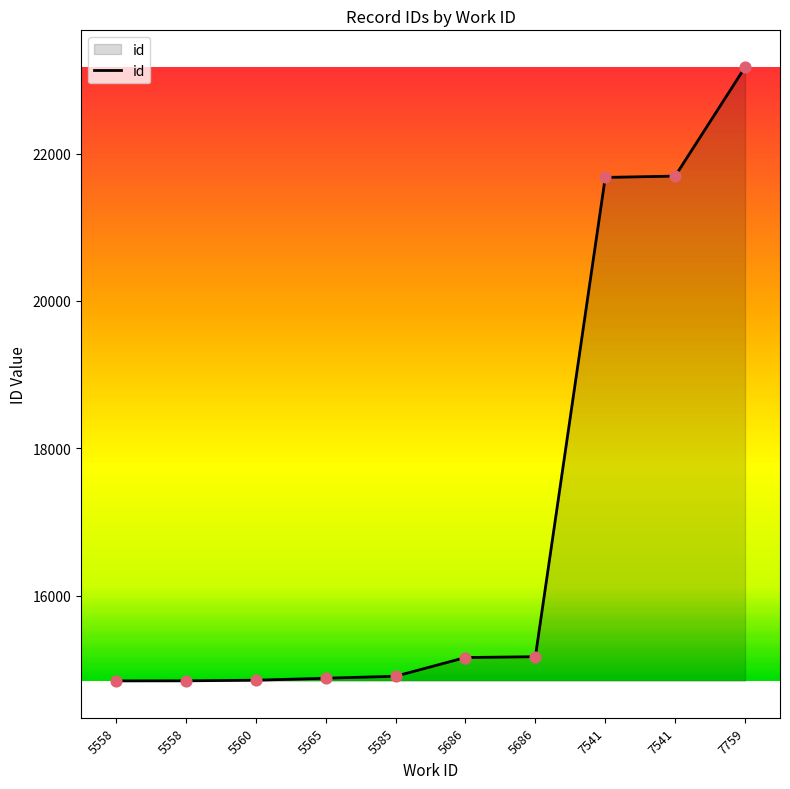

How many lines are shown in the chart?

1